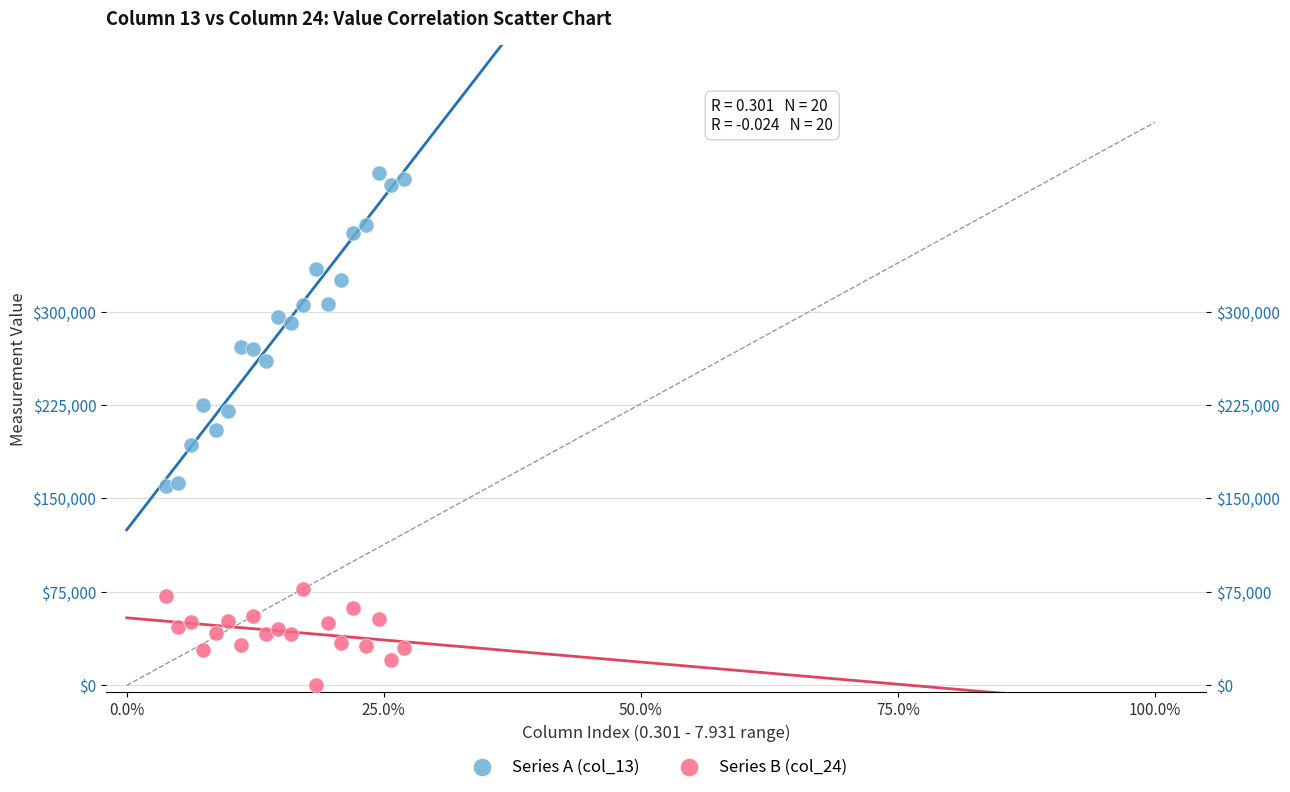

What is the X range (max minus min) for the scatter plot?

23.1